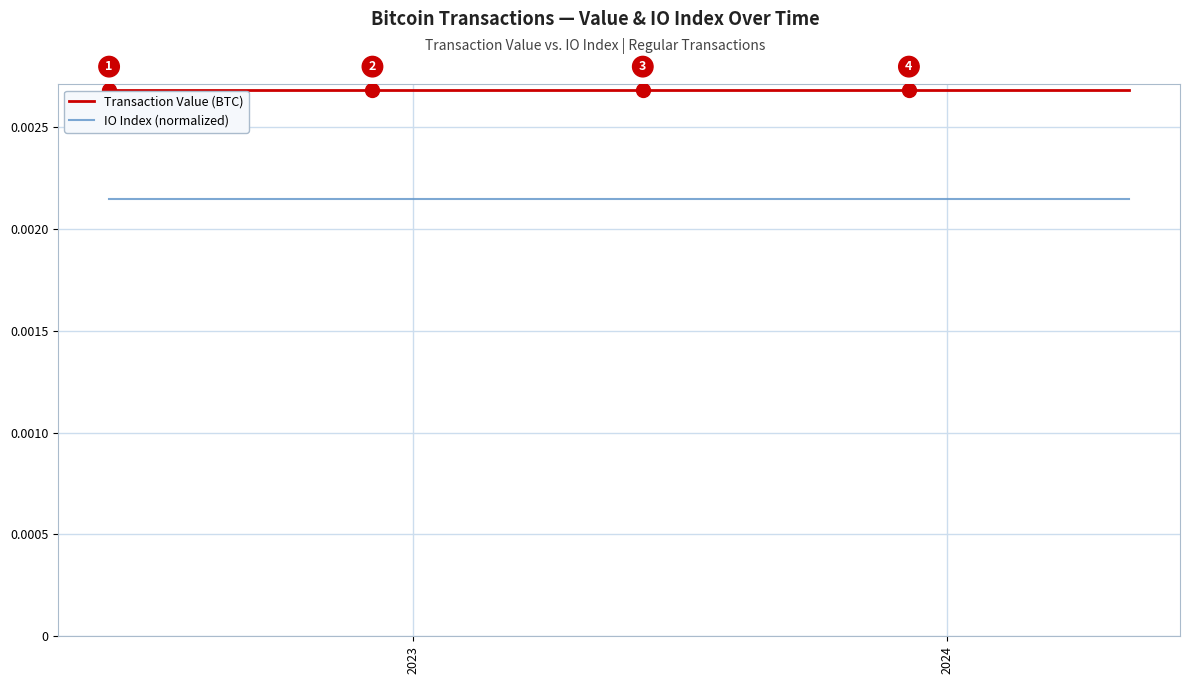

True or false: IO Index (normalized) and Transaction Value (BTC) intersect in this chart.

False